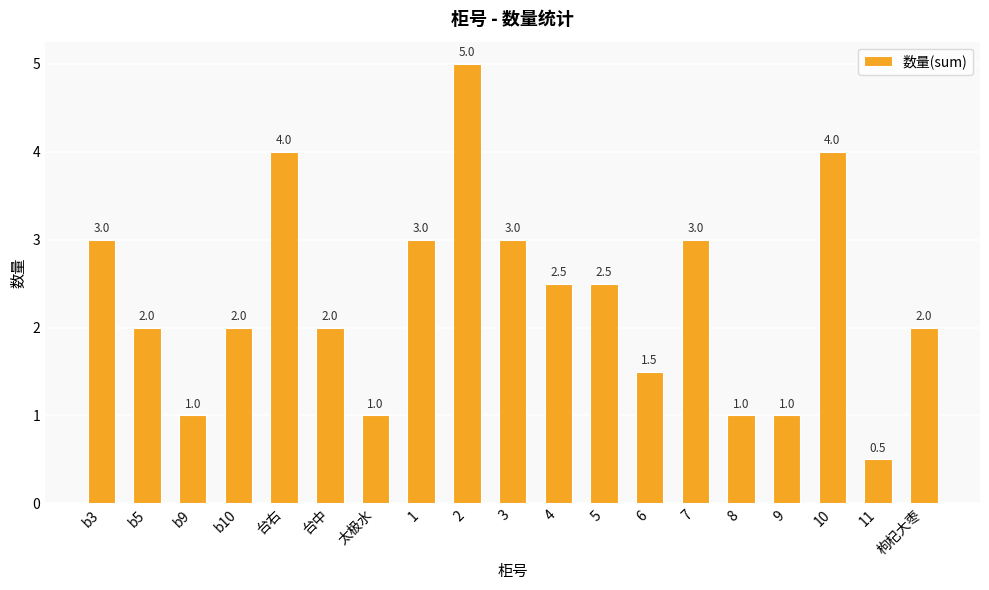

What is the greatest value displayed?

5.0